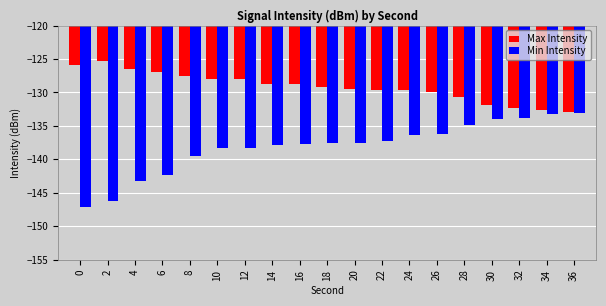

What is the sum of the Max Intensity values at 8 and 0?

-253.3